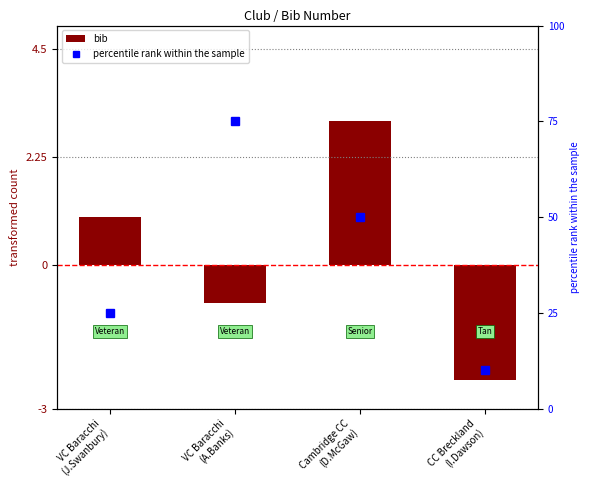

At which category does the chart reach its peak across all series?

VC Baracchi
(A.Banks)